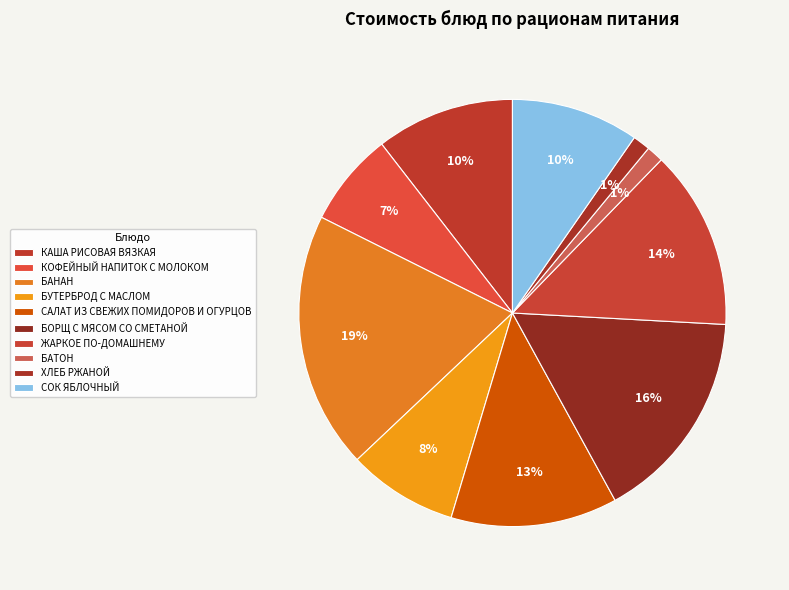

How many slices are in this pie chart?

10